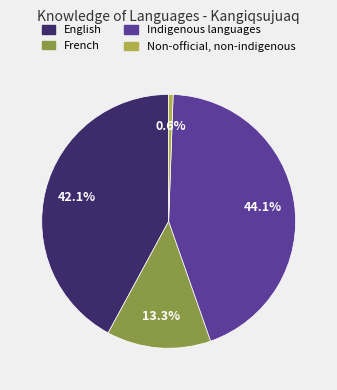

Approximately how many times larger is the value at French compared to Indigenous languages?

0.3